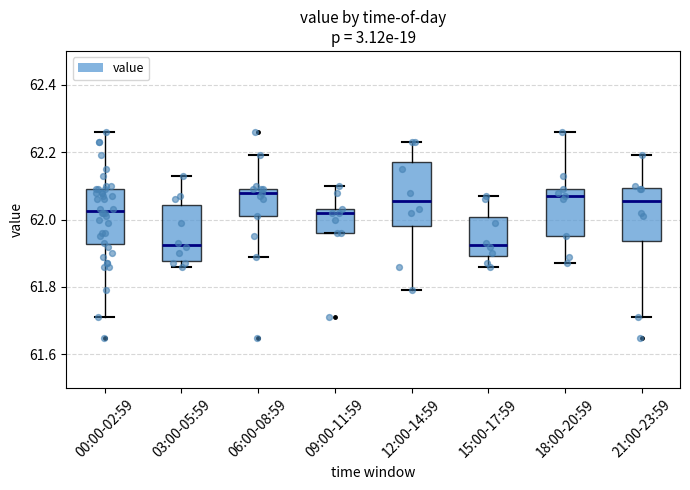

Reading left to right, transcribe this box plot: for each box, give where its median line is, the range the box spans, and where its two whiskers end, as read against the y-axis. The values are not printed on the chart, so give them approximately, as read against the axis.

00:00-02:59: median 62.02, box 61.92 to 62.10, whiskers 61.72 to 62.26
03:00-05:59: median 61.92, box 61.88 to 62.04, whiskers 61.86 to 62.14
06:00-08:59: median 62.08, box 62.02 to 62.10, whiskers 61.90 to 62.20
09:00-11:59: median 62.02, box 61.96 to 62.04, whiskers 61.96 to 62.10
12:00-14:59: median 62.06, box 61.98 to 62.18, whiskers 61.80 to 62.24
15:00-17:59: median 61.92, box 61.90 to 62.00, whiskers 61.86 to 62.08
18:00-20:59: median 62.08, box 61.96 to 62.10, whiskers 61.88 to 62.26
21:00-23:59: median 62.06, box 61.94 to 62.10, whiskers 61.72 to 62.20